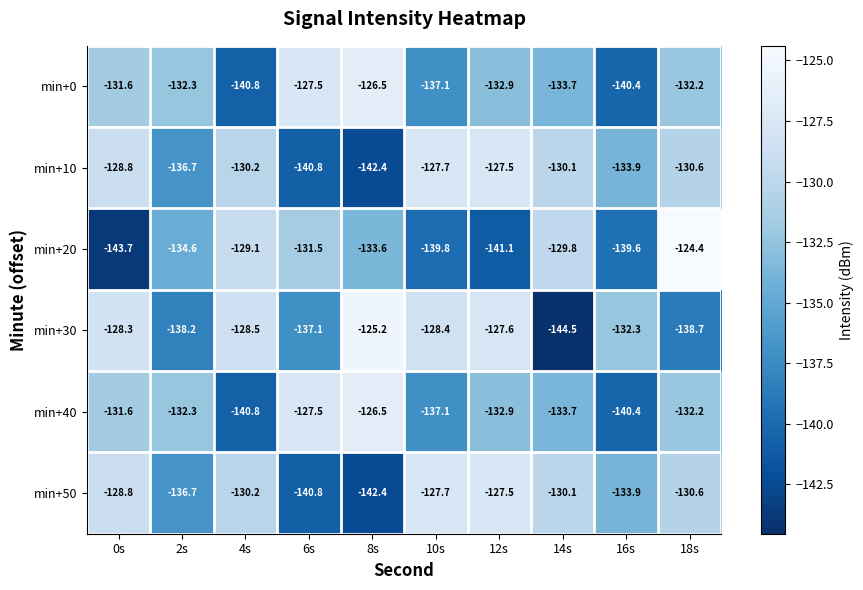

At which label does min+10 first exceed -130?

0s